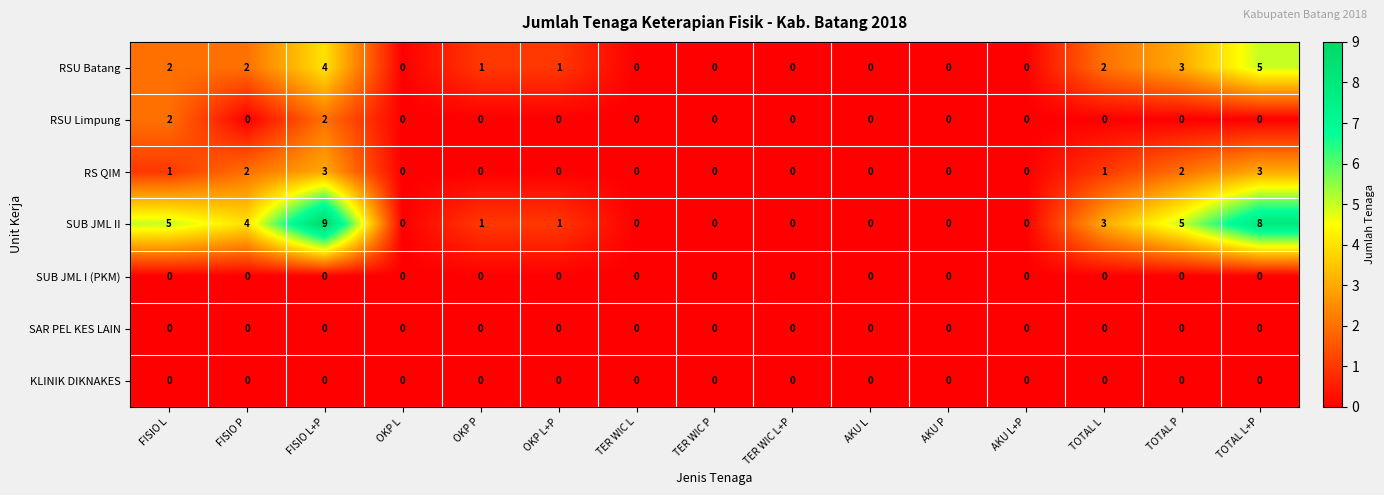

Where does the SUB JML II series first go above 1?

FISIO L